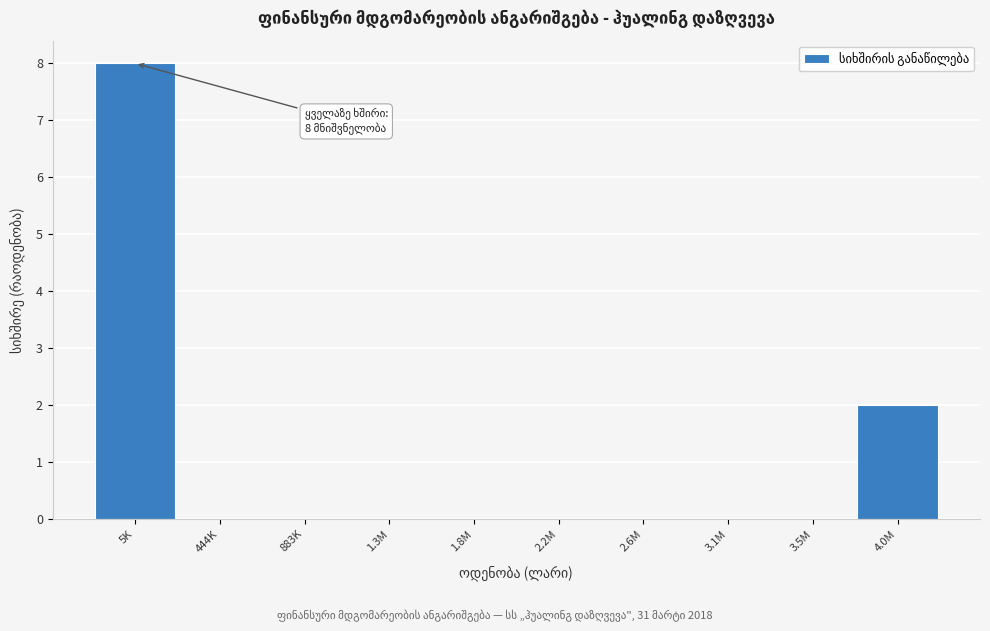

Reading left to right, list all the values displayed in this chart.

5K=8	444K=0	883K=0	1.3M=0	1.8M=0	2.2M=0	2.6M=0	3.1M=0	3.5M=0	4.0M=2